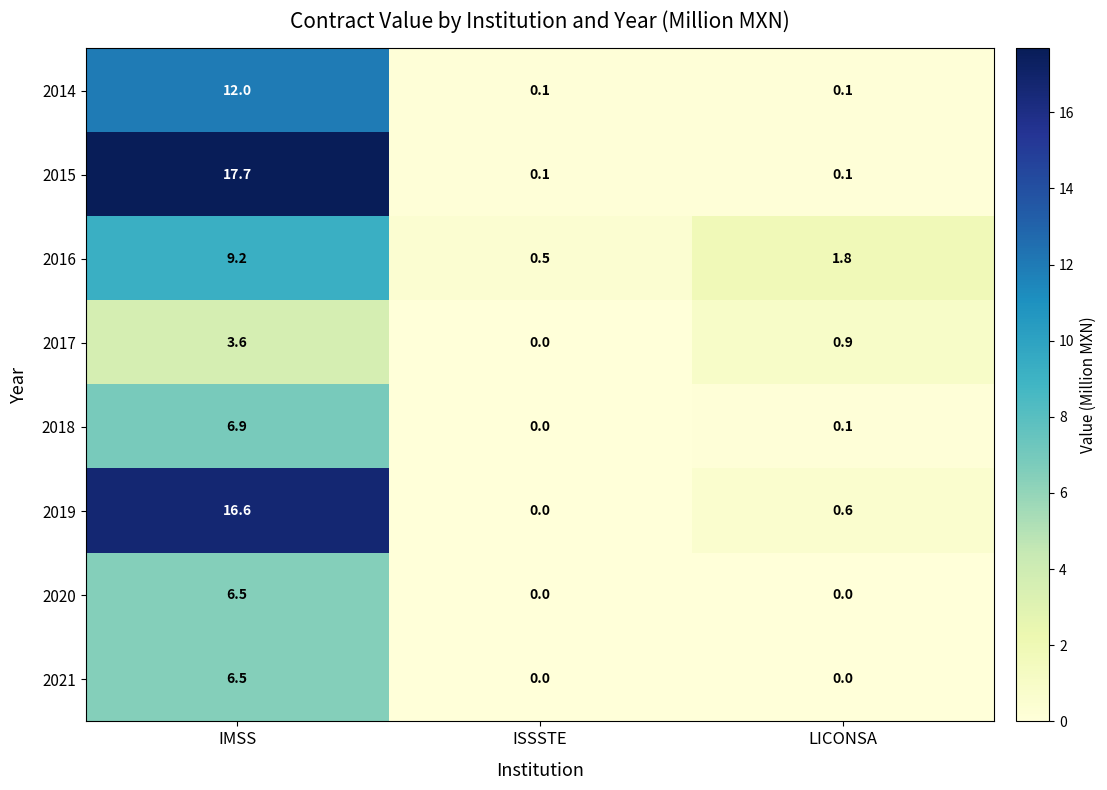

Reading right to left, list all the values displayed in this chart.

2014: 0.1	0.1	12.0
2015: 0.1	0.1	17.7
2016: 1.8	0.5	9.2
2017: 0.9	0.0	3.6
2018: 0.1	0.0	6.9
2019: 0.6	0.0	16.6
2020: 0.0	0.0	6.5
2021: 0.0	0.0	6.5